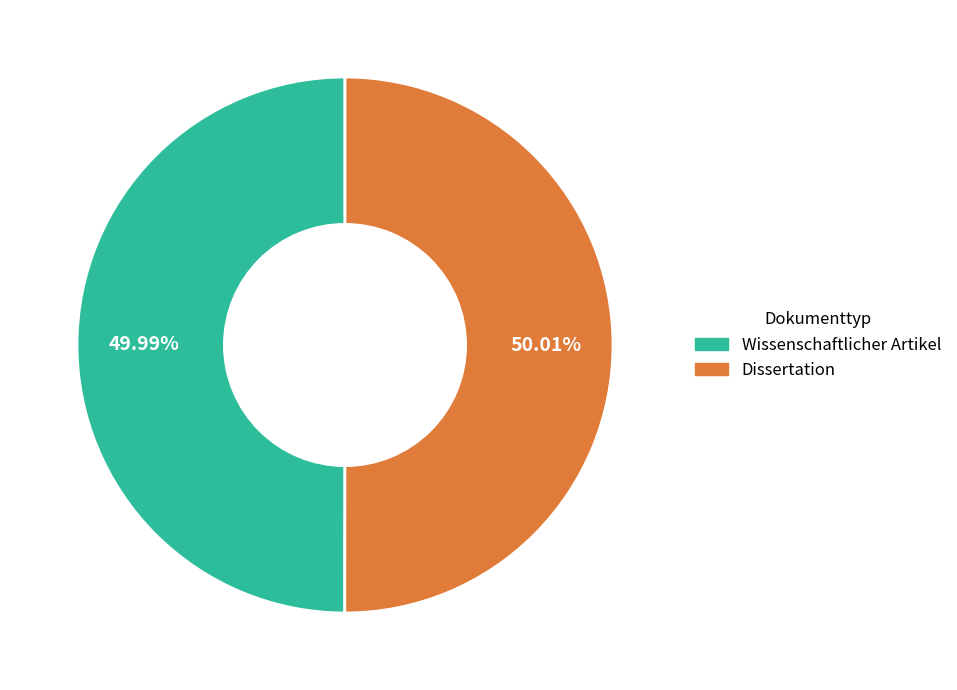

True or false: Wissenschaftlicher Artikel accounts for 37% of the total.

False